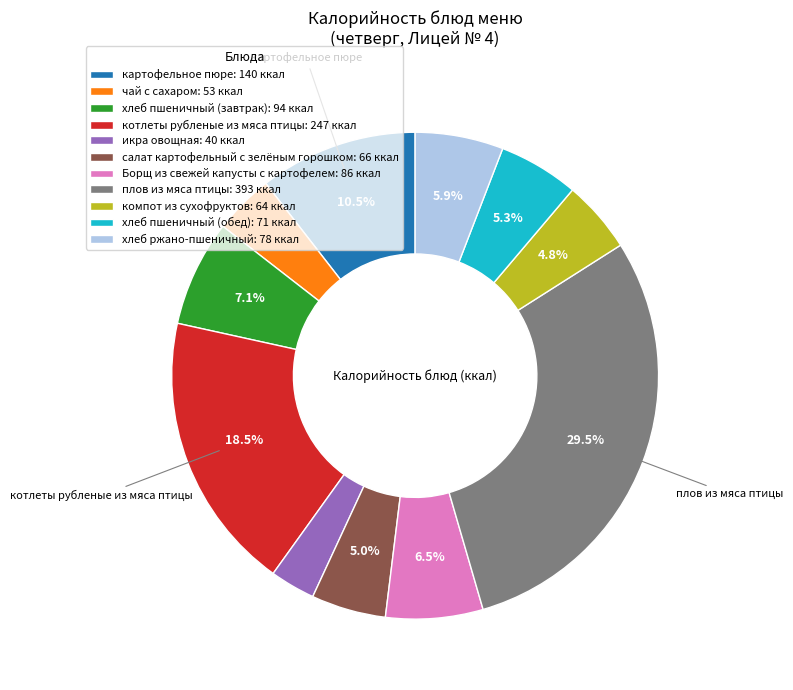

Count the number of slices in the pie.

11